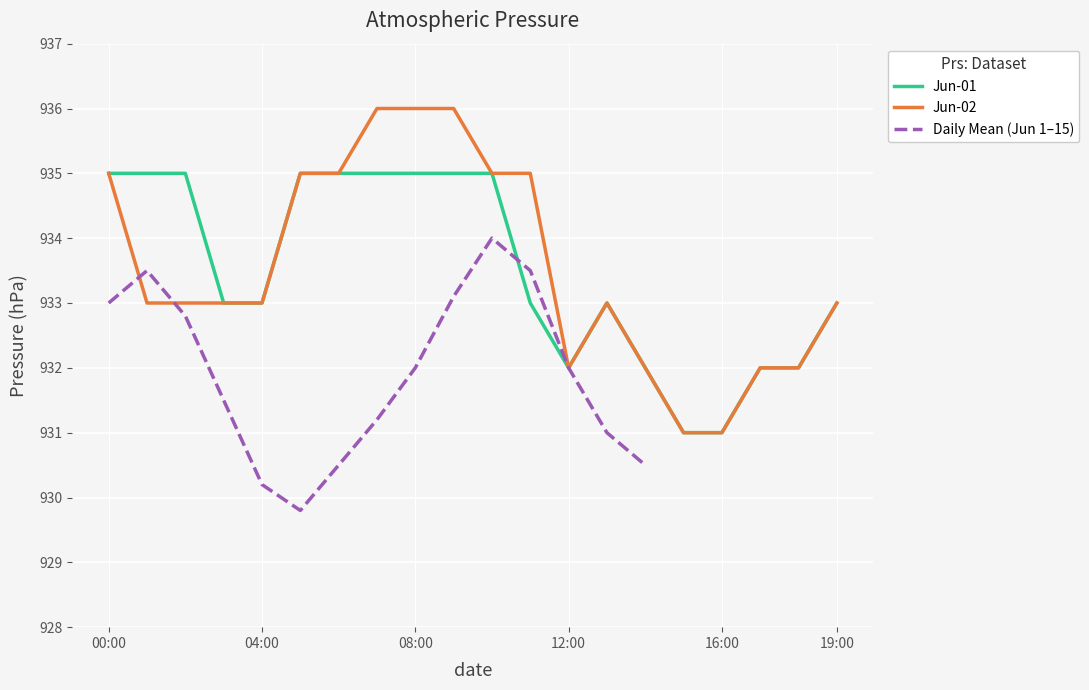

True or false: Jun-02 has a value of 544 at 00:00.

False